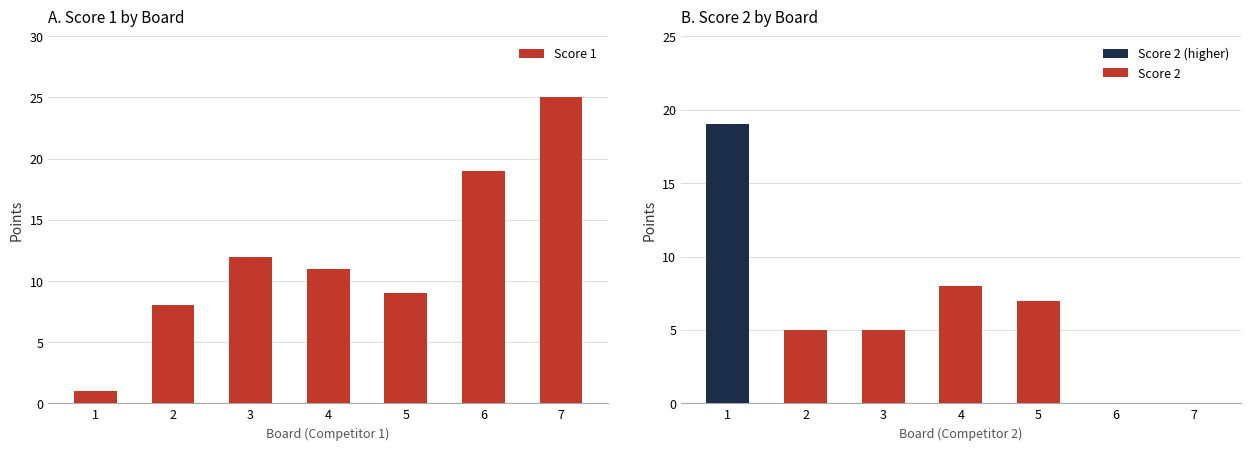

At which label is the value closest to 13?

3